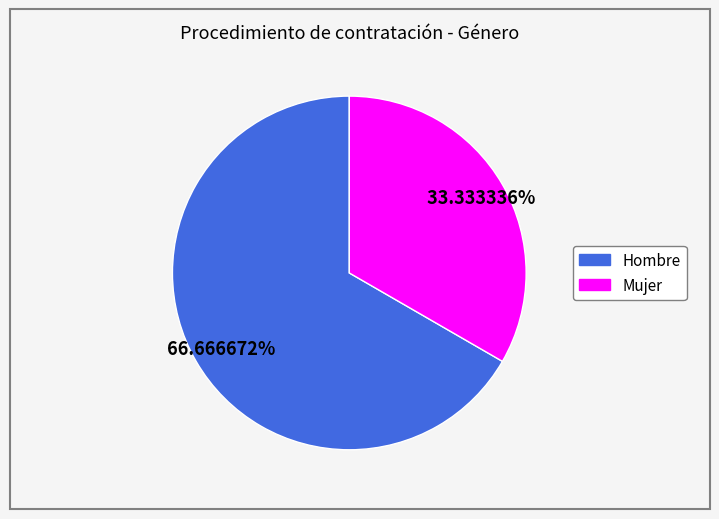

What percentage is the Hombre slice, to the nearest percent?

67%